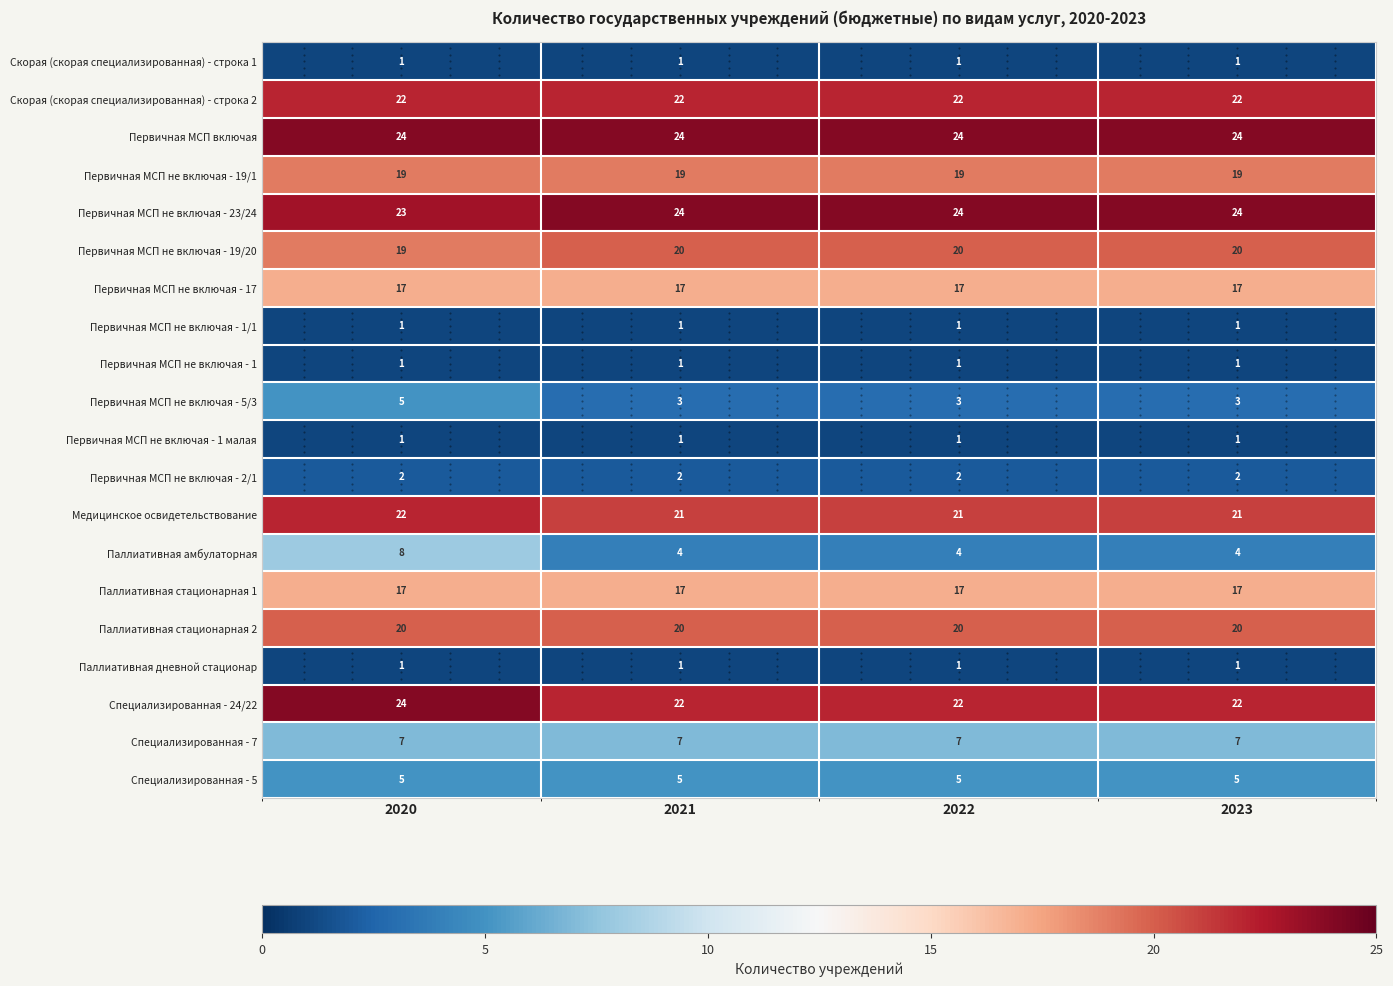

How many series are shown in this chart?

20